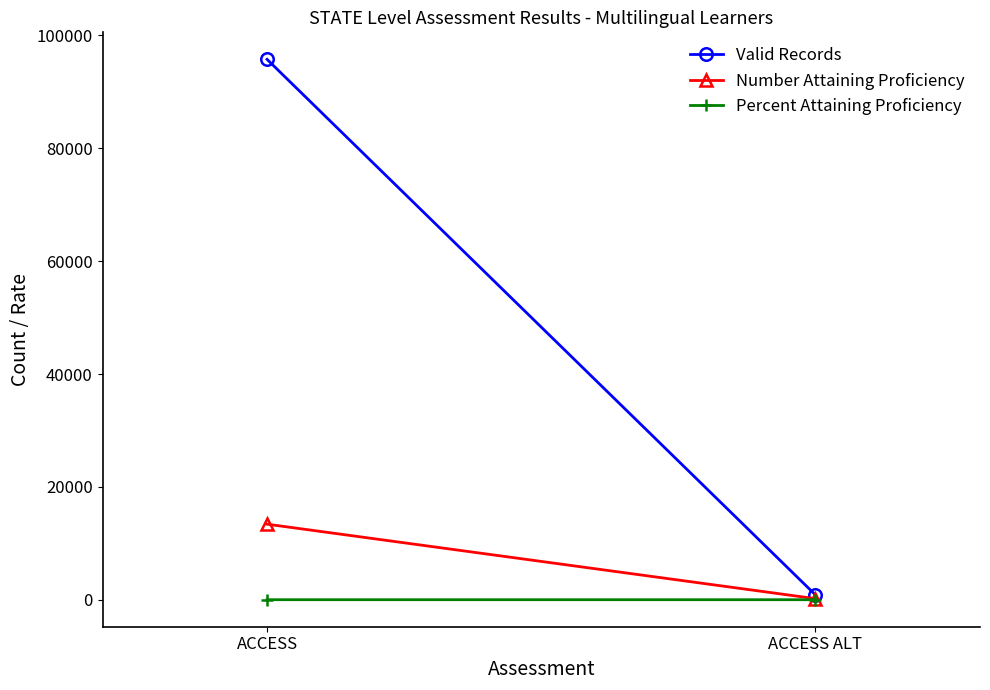

Which series has the widest spread of values?

Valid Records